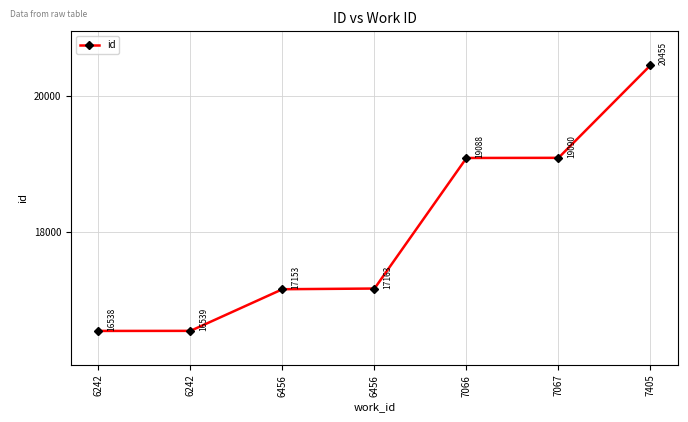

What is the difference between the maximum and minimum values?

3917